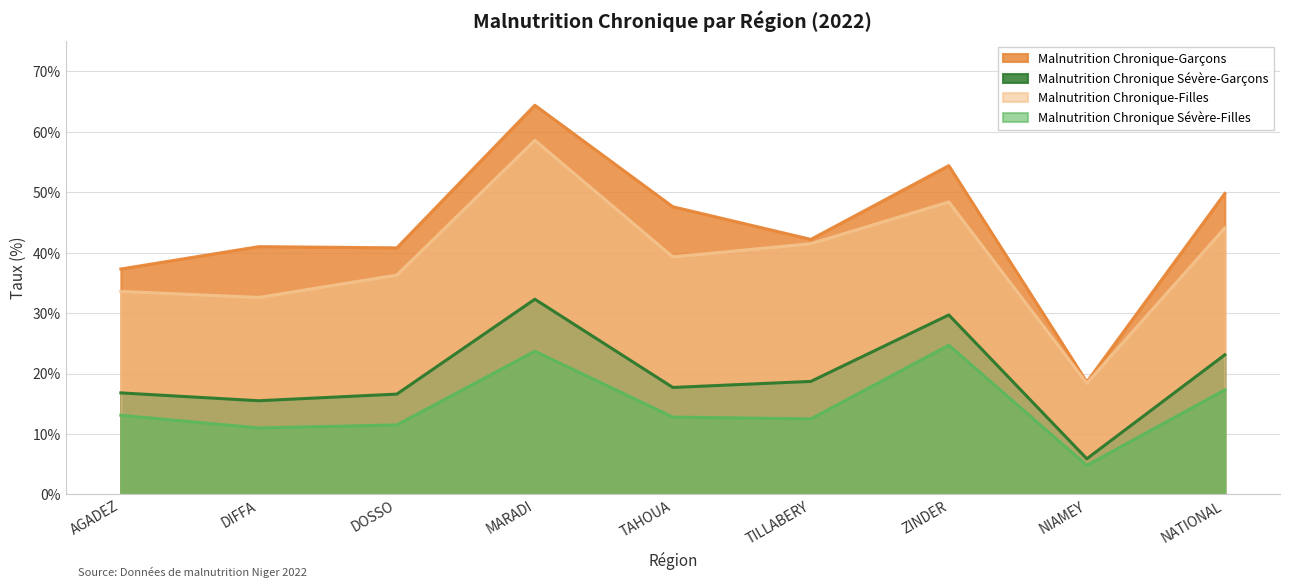

True or false: Malnutrition Chronique-Filles has more than 2 points higher than both neighbors.

False